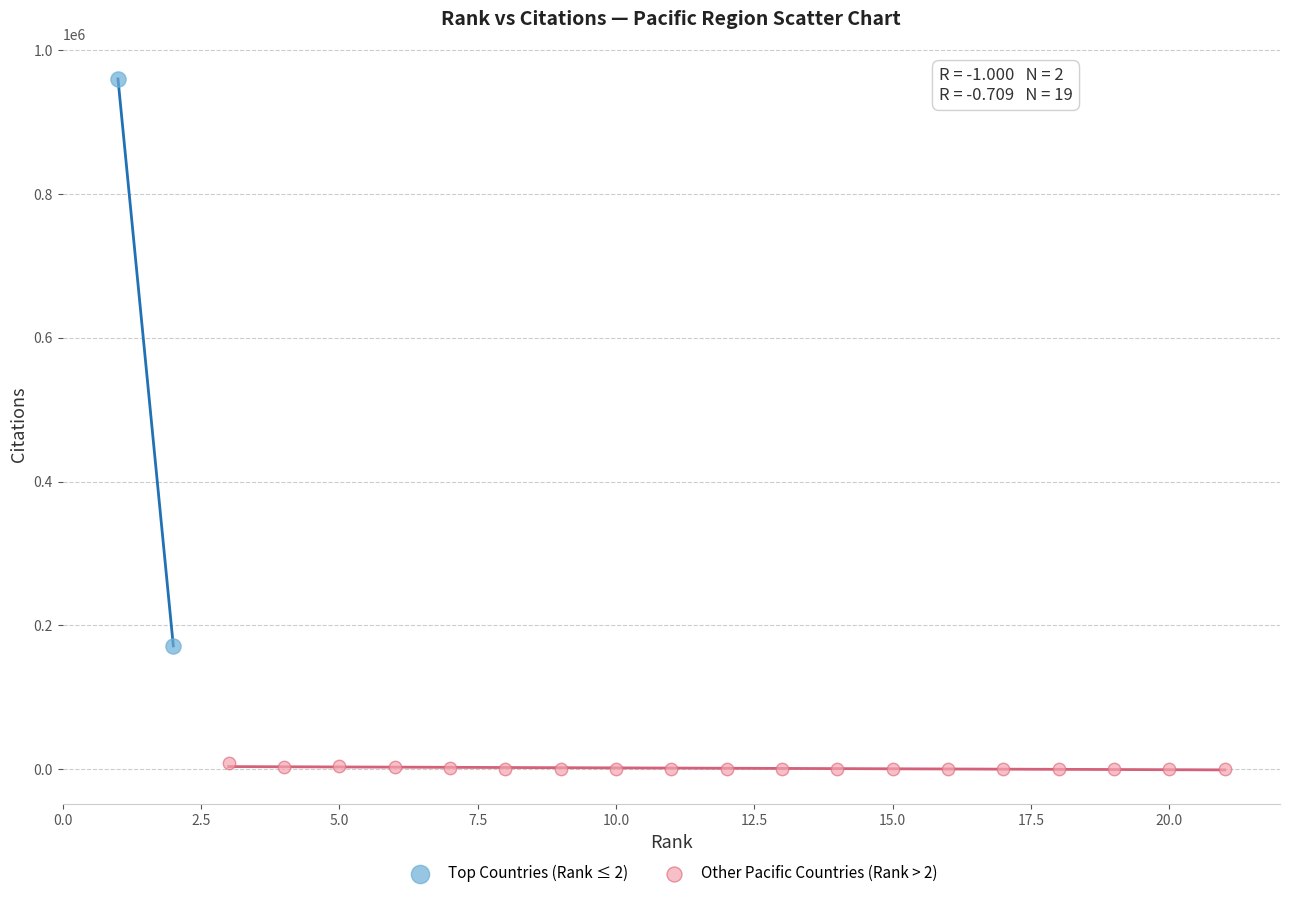

Which series contains the lowest Y value?

Other Pacific Countries (Rank > 2)